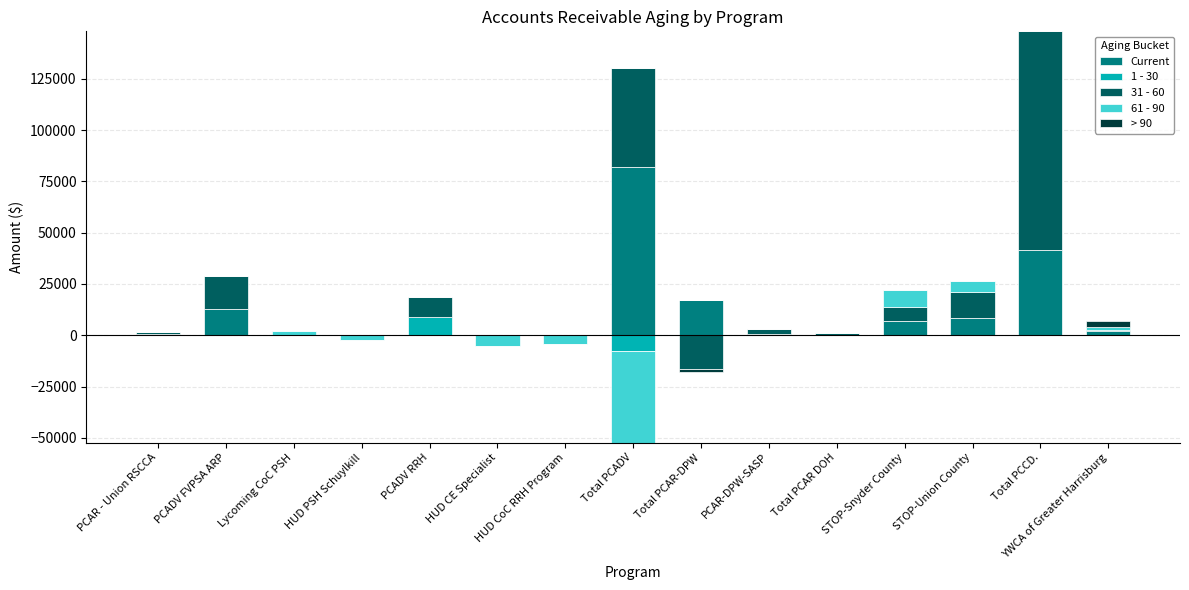

How many bars are there in total?

75